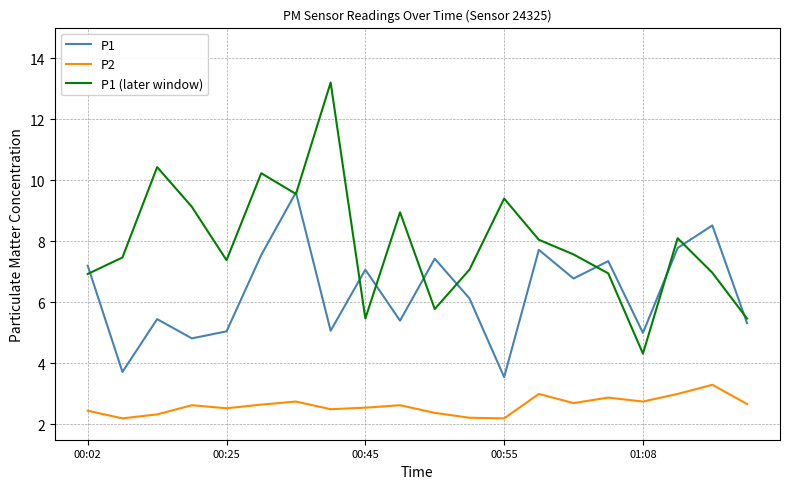

Which series has the largest total across all categories?

P1 (later window)